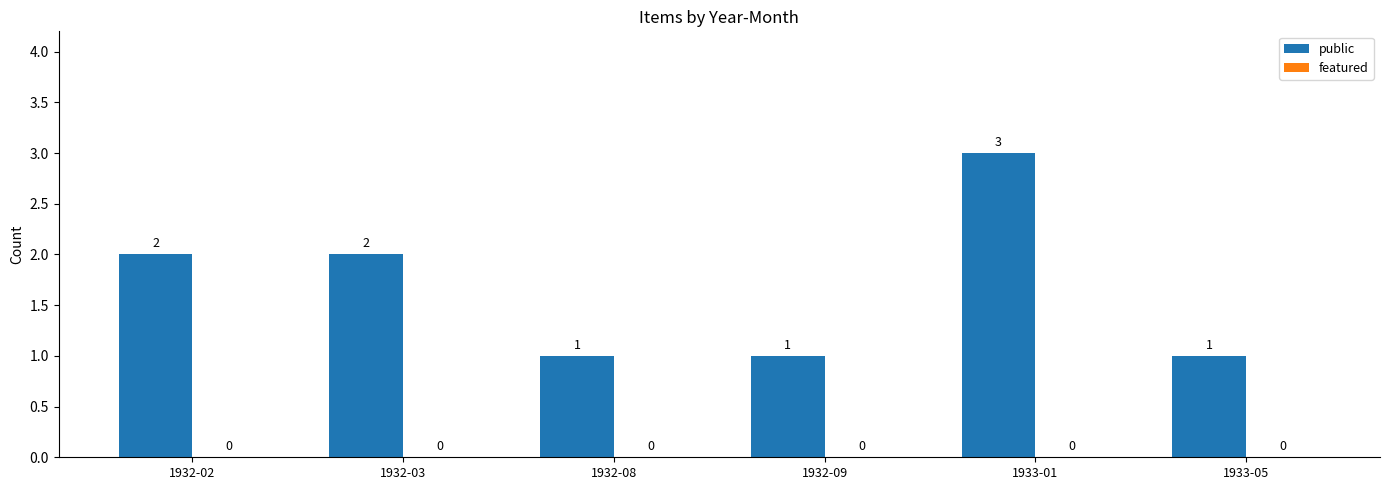

Which has a higher value, 1933-05 or 1932-03?

1932-03